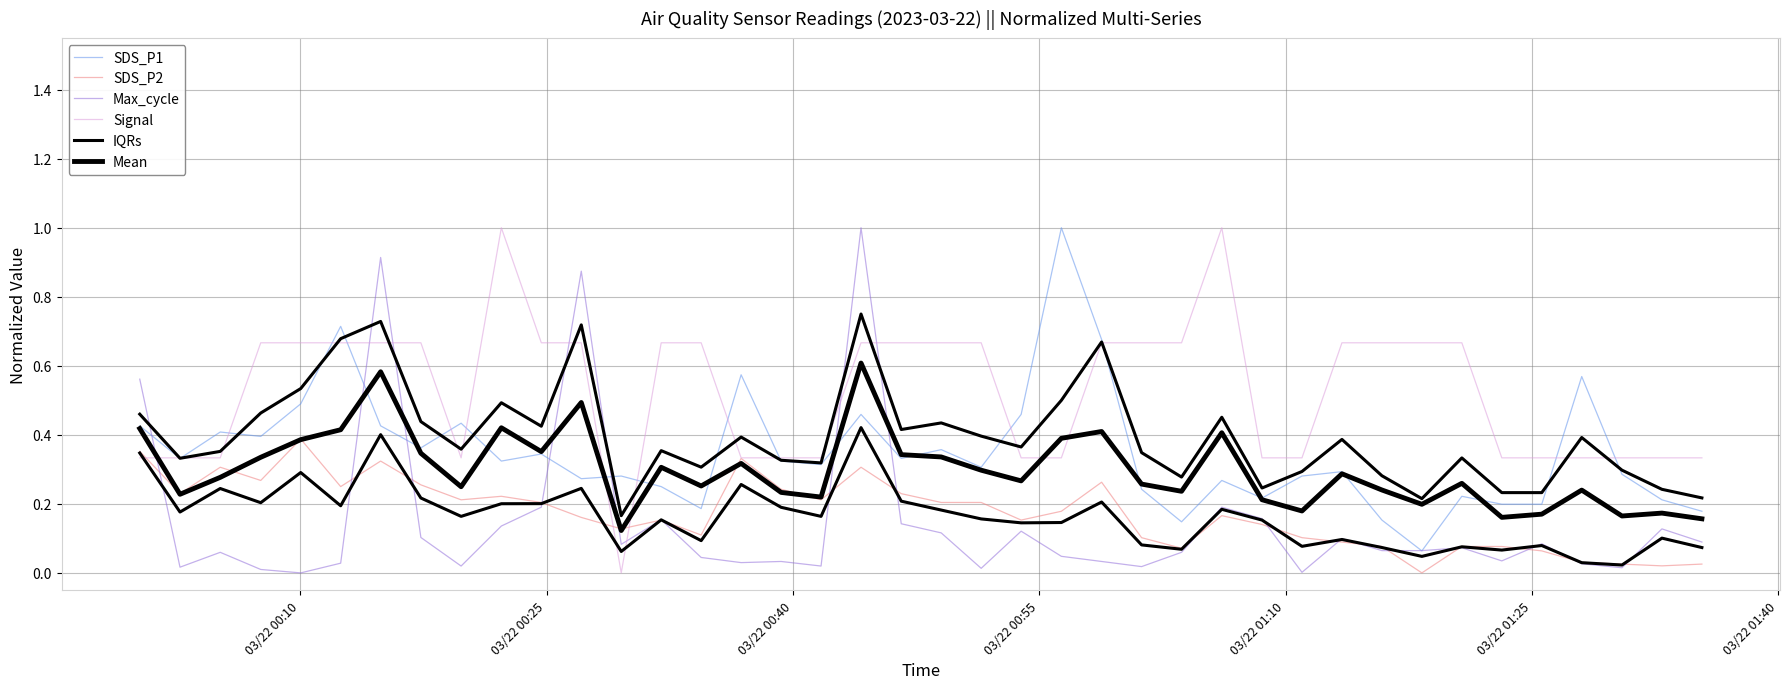

At how many categories does at least one series exceed 0?

40